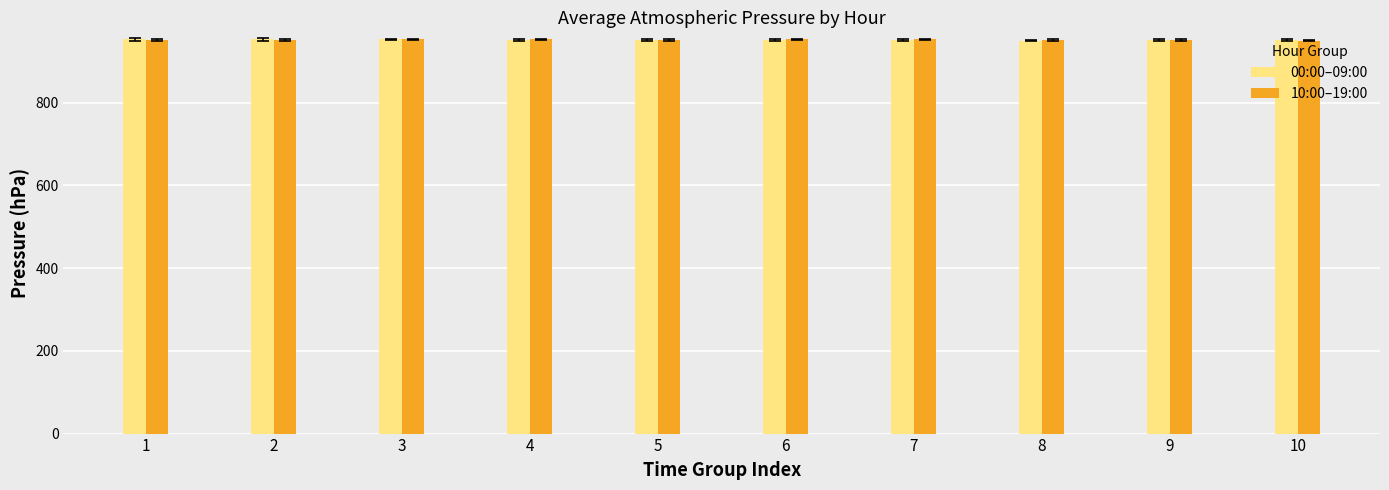

Is it true that 10:00–19:00 equals 517 at 1?

False